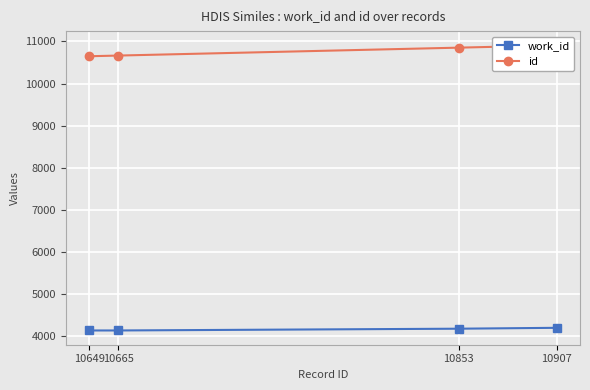

What is the sum of the work_id values at 10907 and 10649?

8345